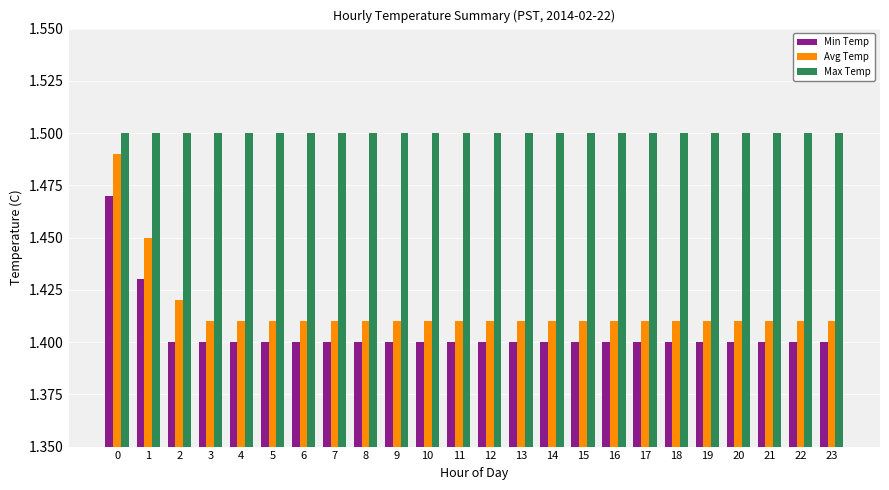

True or false: Avg Temp has a value of 1.4 at 16.

True